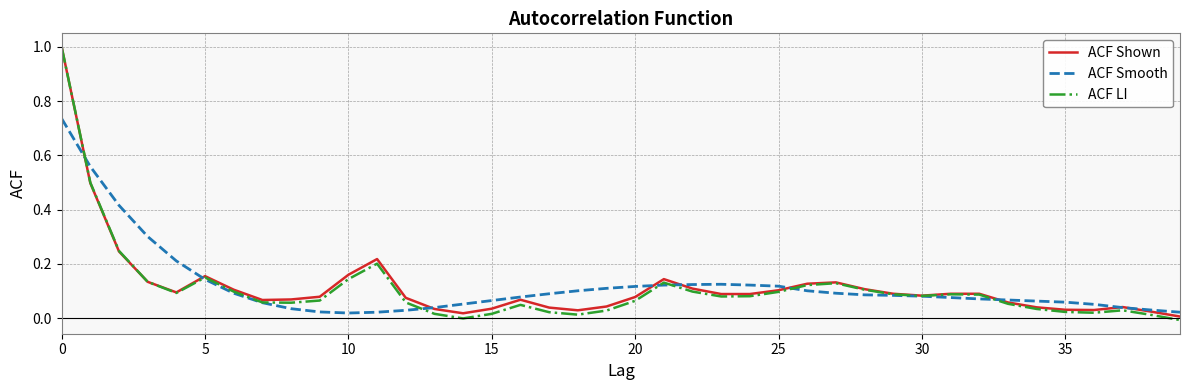

How many intersections are there between ACF Smooth and ACF Shown?

9